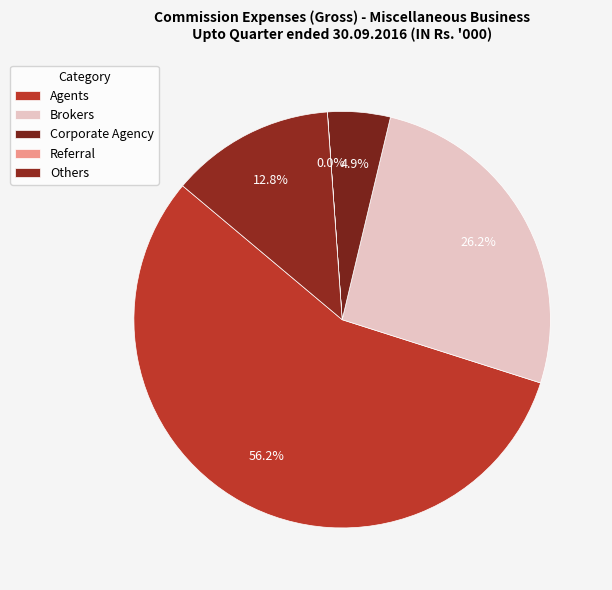

How many segments does this pie chart have?

4